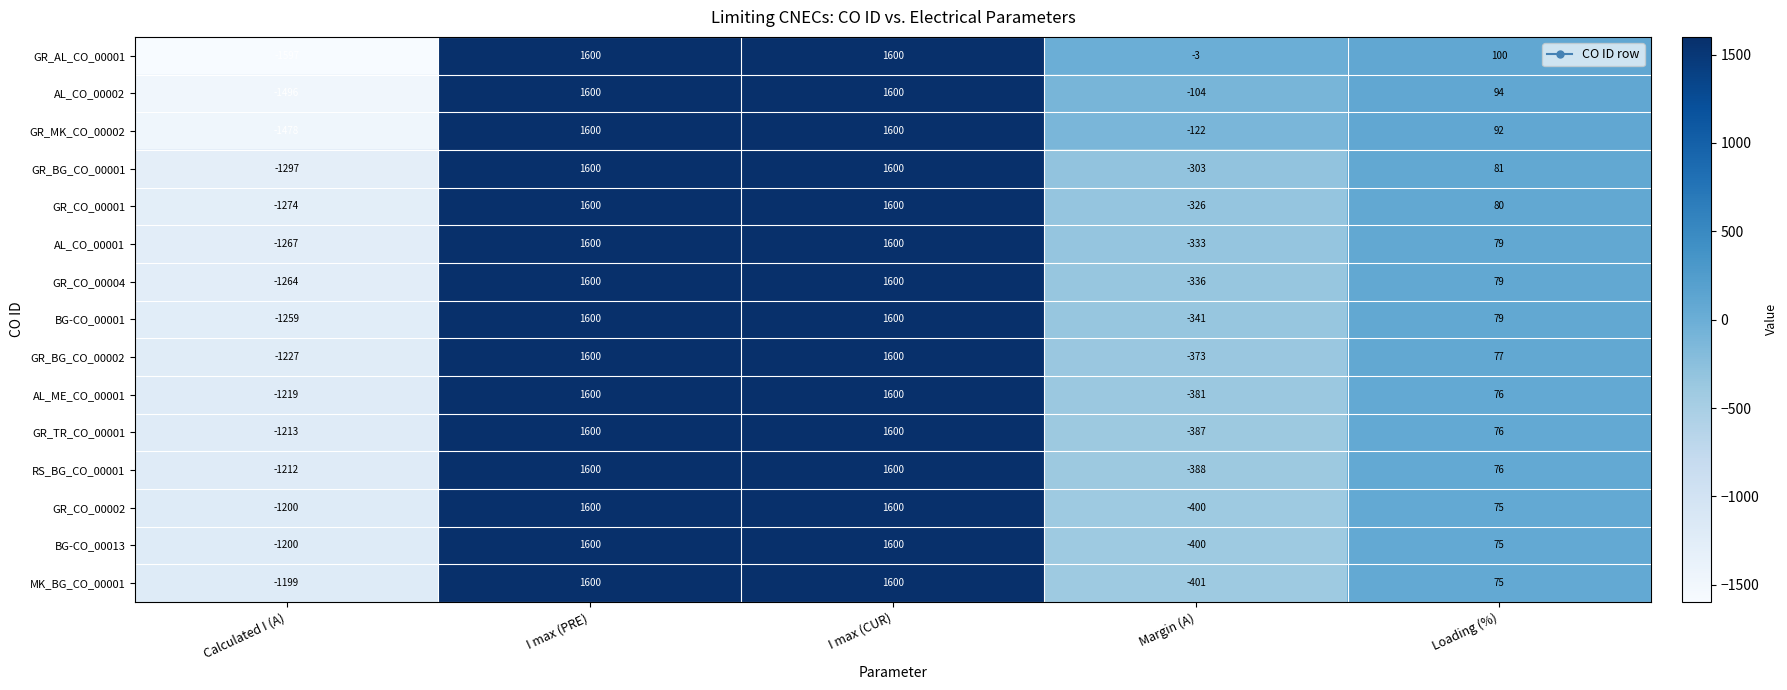

Where does the GR_CO_00004 series first go above 79?

I max (PRE)